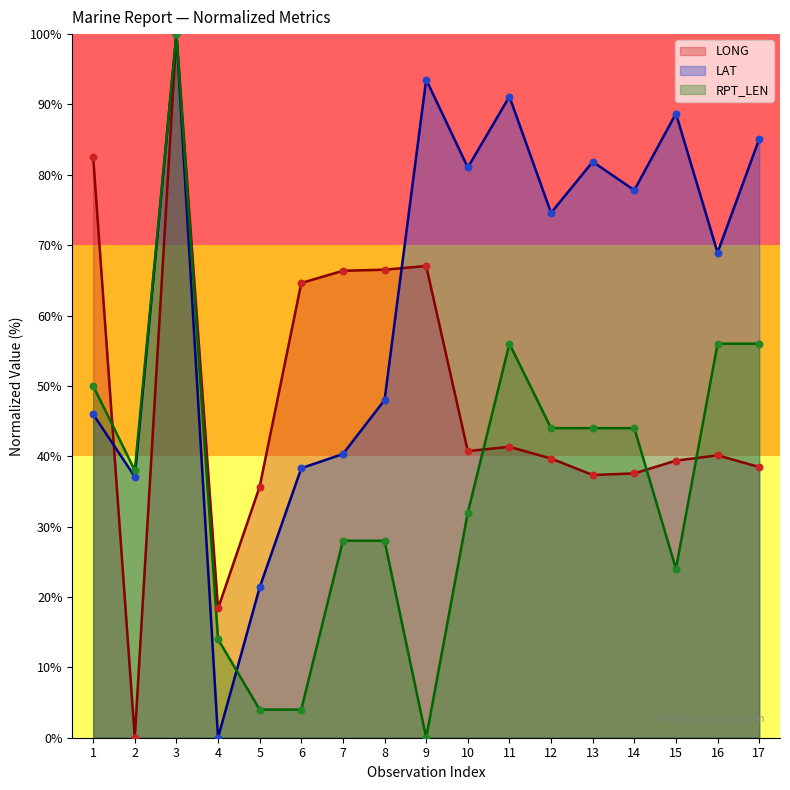

Which series reaches the minimum Y coordinate?

LONG